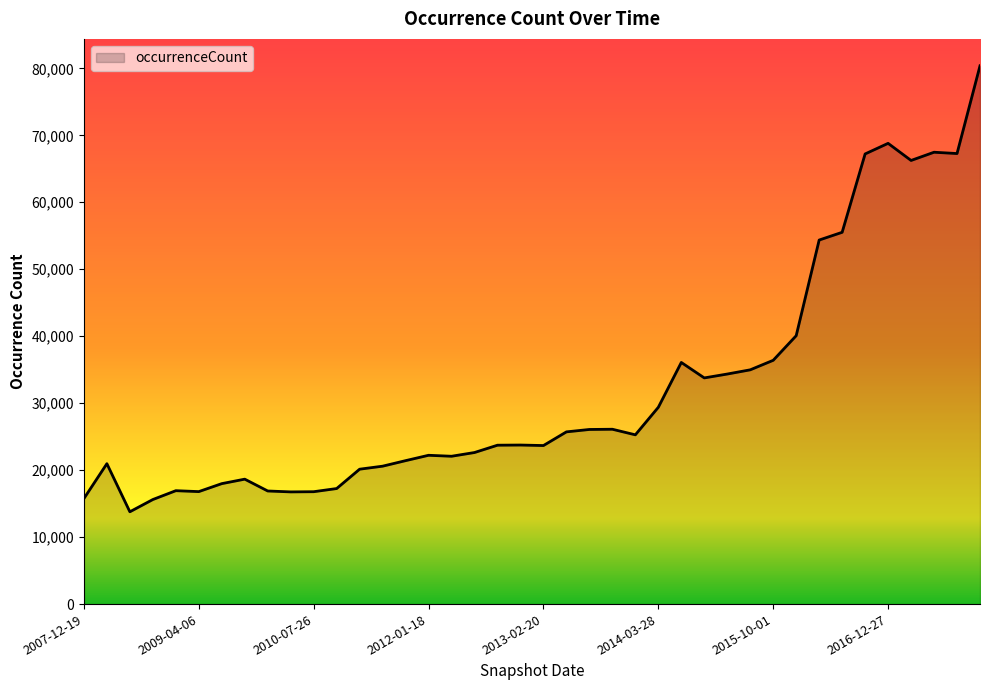

What is the greatest value displayed?

80378